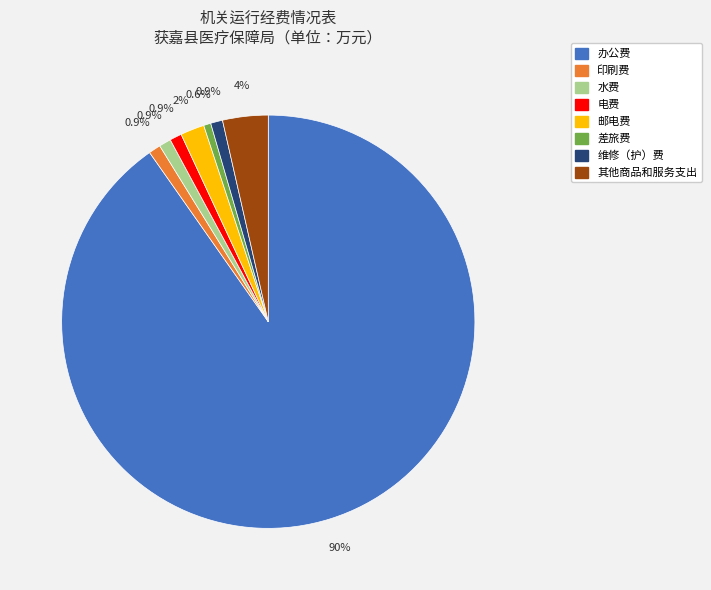

Combined, do 印刷费 and 差旅费 account for over 50%?

No